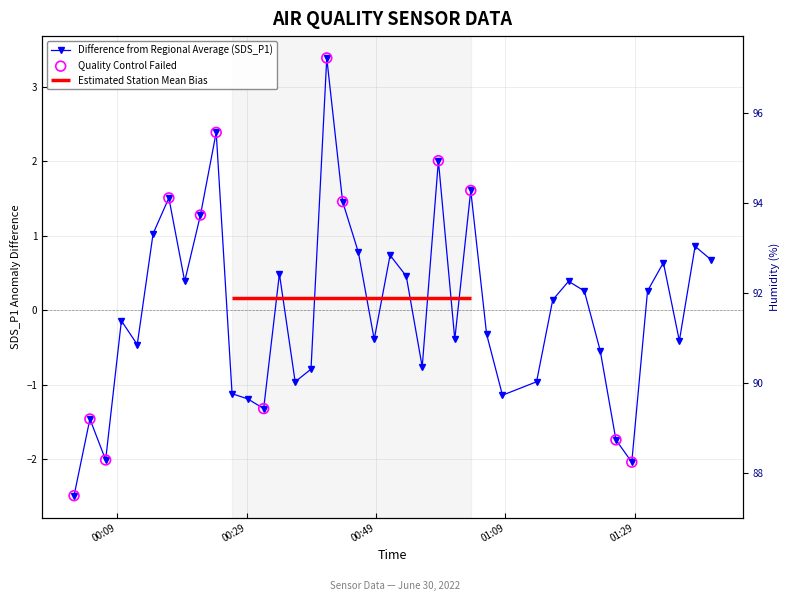

Is the value of SDS_P1 at 32 greater than the value of Humidity at 00:09?

No